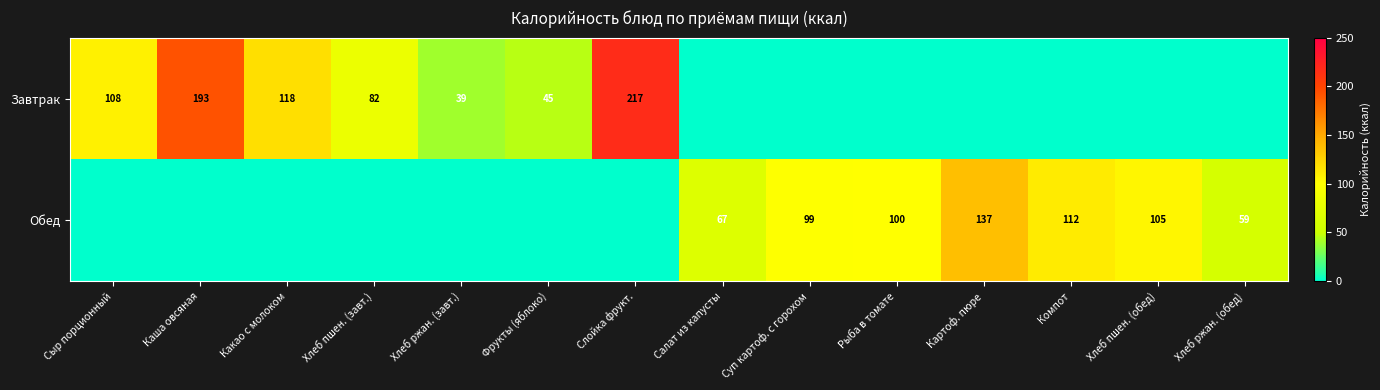

What is the spread (max minus min) of values at Картоф. пюре?

137.2